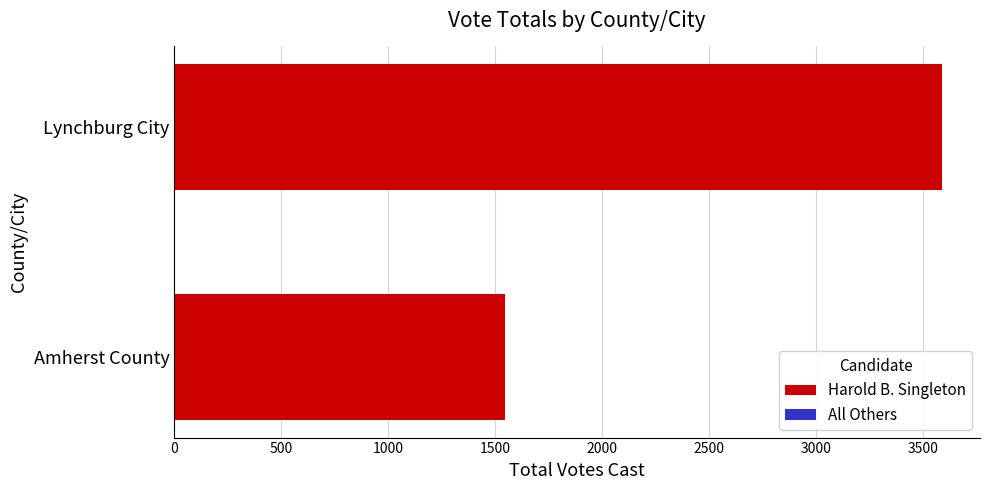

Approximately how many times larger is the value at Lynchburg City compared to Amherst County?

2.3